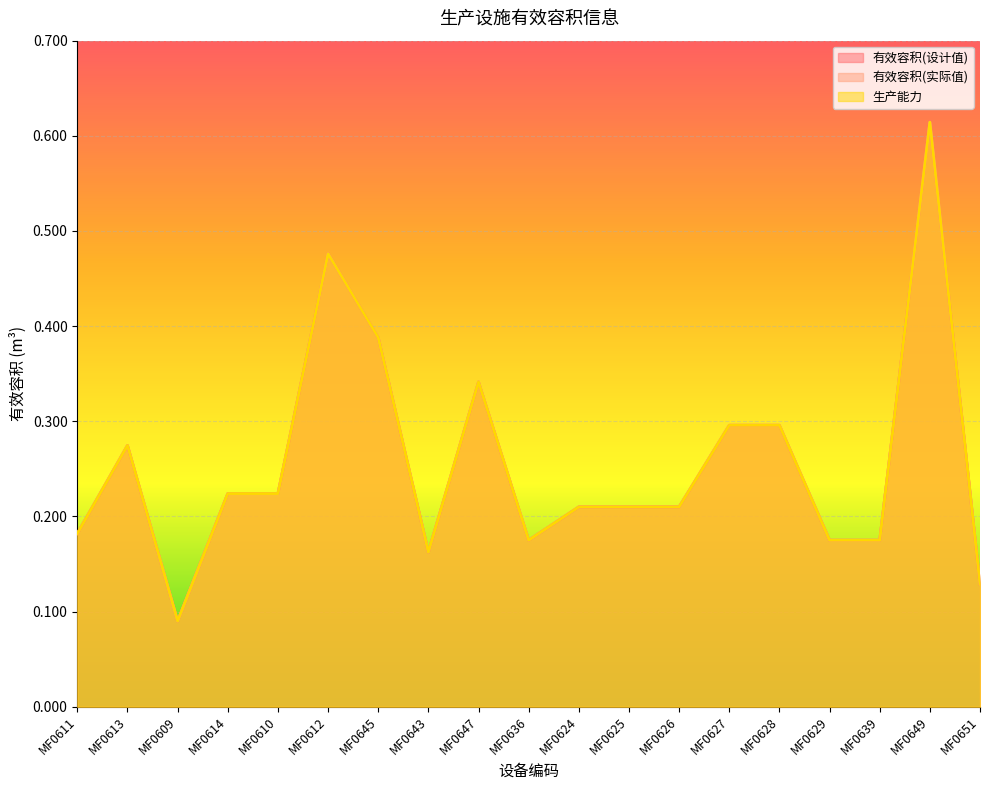

The value of 生产能力 at MF0610 is 0.1. True or false?

False